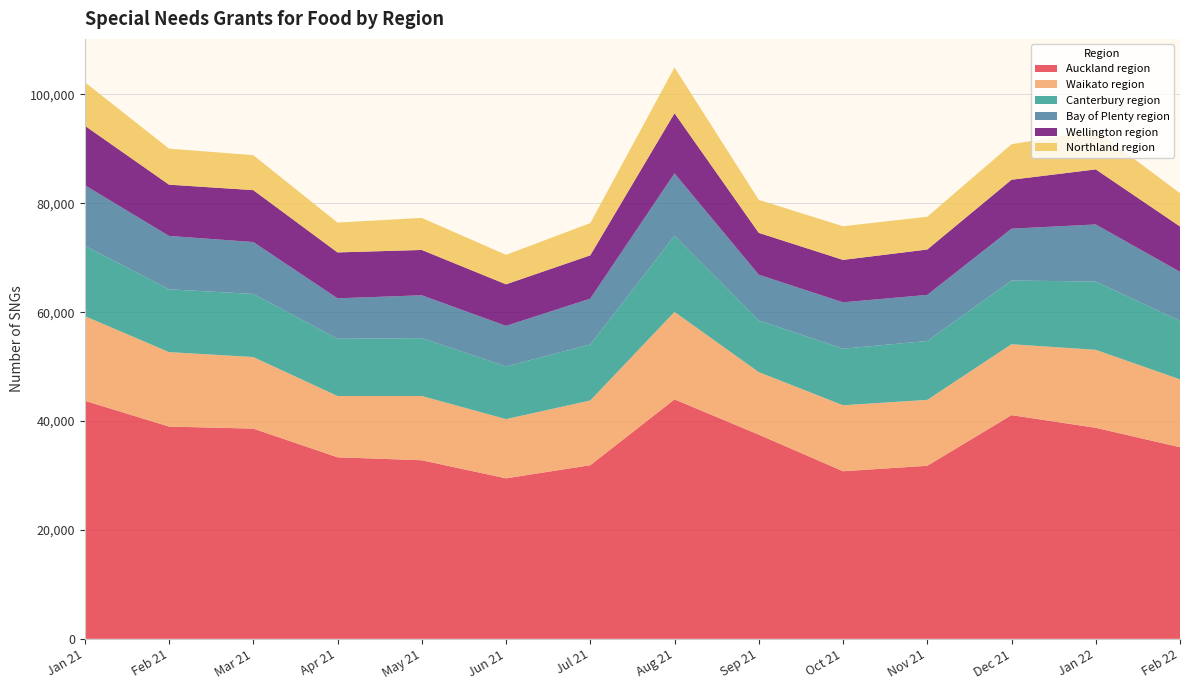

Reading left to right, transcribe all the data shown in this chart.

Auckland region: 43737	38994	38616	33351	32805	29484	31893	43986	37512	30789	31788	41094	38766	35199
Waikato region: 15552	13677	13152	11256	11808	10878	11895	16068	11487	12120	12108	13026	14325	12465
Canterbury region: 12930	11538	11589	10518	10629	9678	10284	13998	9495	10389	10818	11697	12546	10728
Bay of Plenty region: 11115	9804	9534	7425	7869	7452	8418	11451	8397	8517	8466	9528	10482	9030
Wellington region: 10932	9417	9537	8433	8325	7632	7956	11049	7689	7797	8337	8991	10116	8328
Northland region: 7998	6618	6426	5484	5889	5415	5922	8409	6060	6177	6024	6513	7206	6105